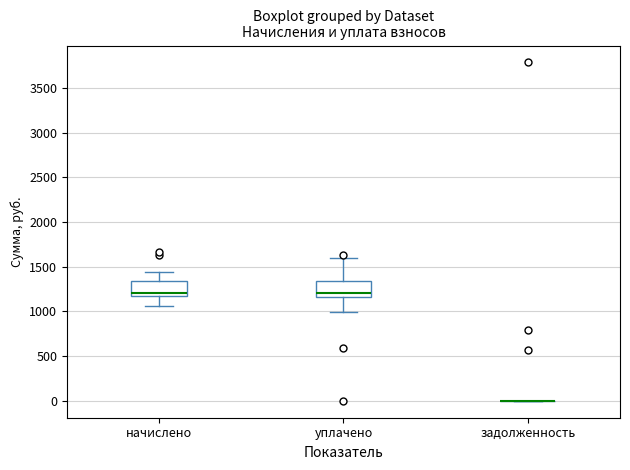

Reading left to right, read every box against the y-axis: the position of its median line, the range the box covers, and the ends of its whiskers. The values are not printed on the chart, so give them approximately, as read against the axis.

начислено: median 1200 (just above the box's lower edge), box 1200 to 1350, whiskers 1050 to 1450
уплачено: median 1200, box 1150 to 1350, whiskers 1000 to 1600
задолженность: box collapsed to a line at 0, whiskers 0 to 0